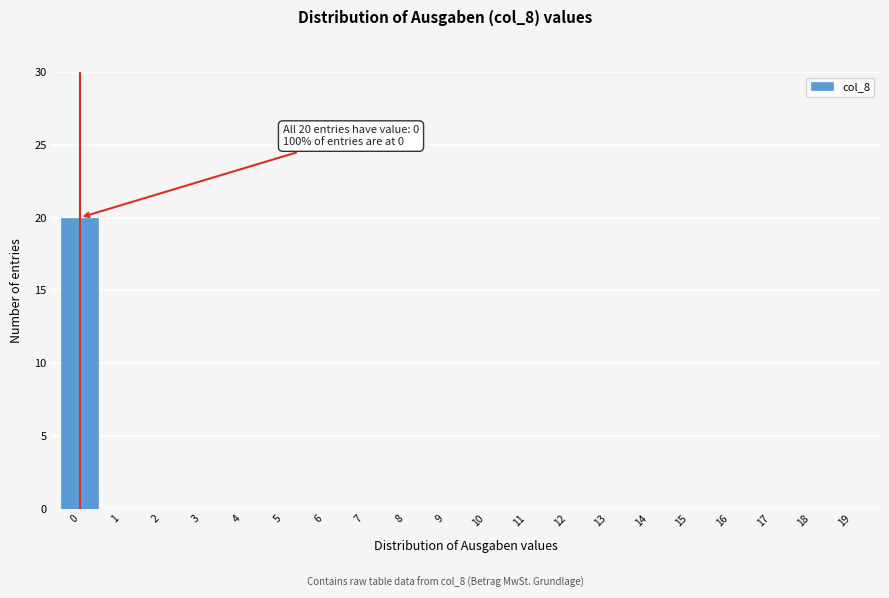

Reading left to right, extract all data points from this chart.

0=20	1=0	2=0	3=0	4=0	5=0	6=0	7=0	8=0	9=0	10=0	11=0	12=0	13=0	14=0	15=0	16=0	17=0	18=0	19=0